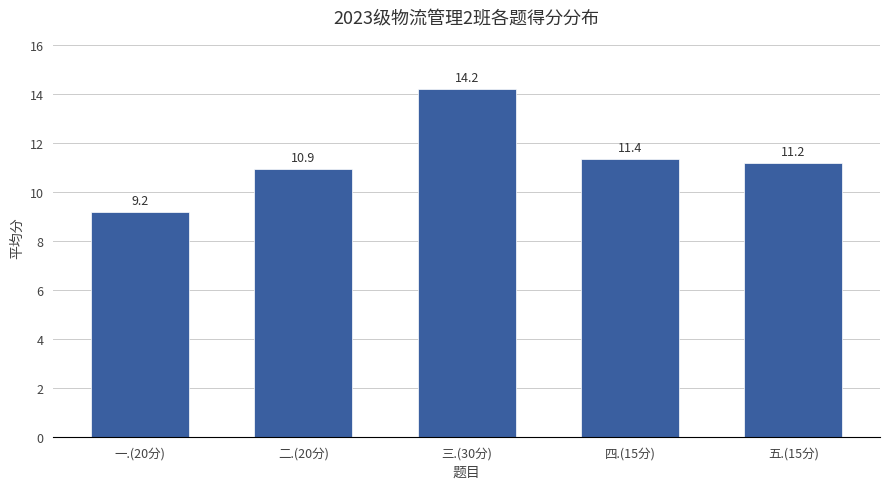

Between 二.(20分) and 一.(20分), which is larger?

二.(20分)